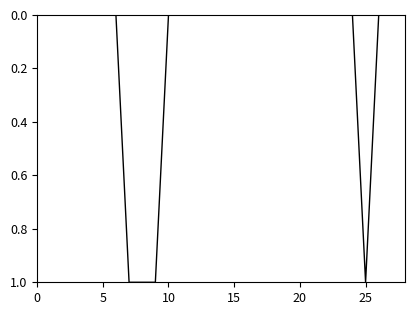

How many lines are shown in the chart?

1